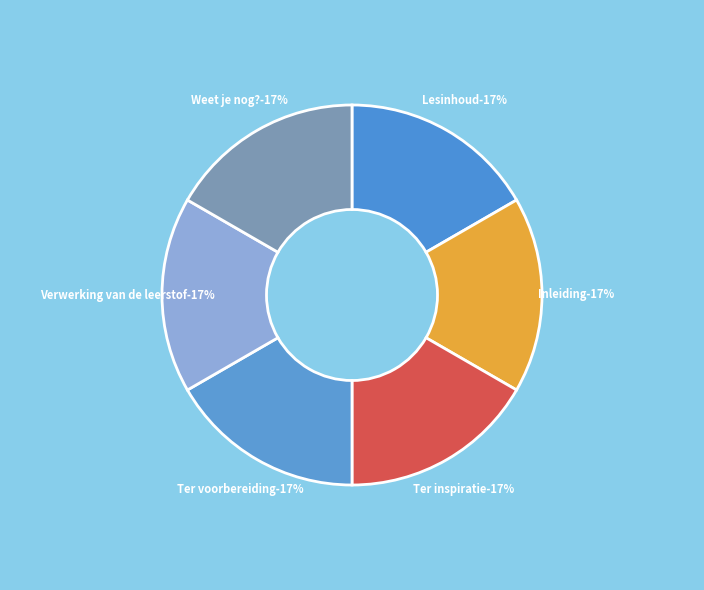

Count the number of slices in the pie.

6